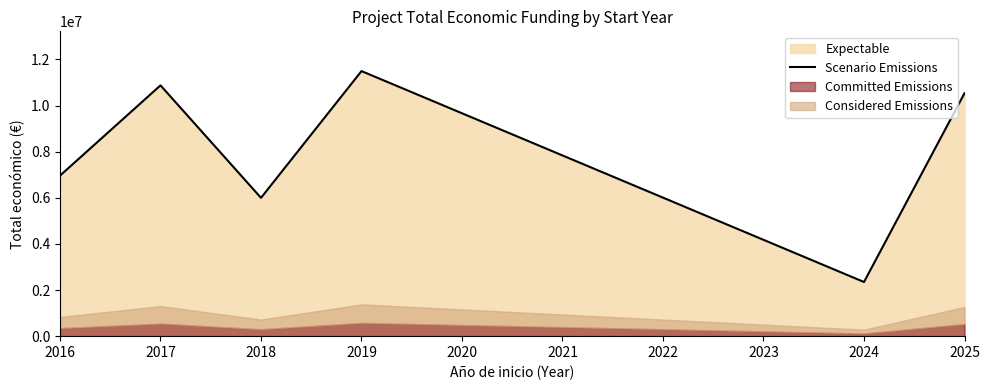

What is the maximum value for Scenario Emissions?

11494440